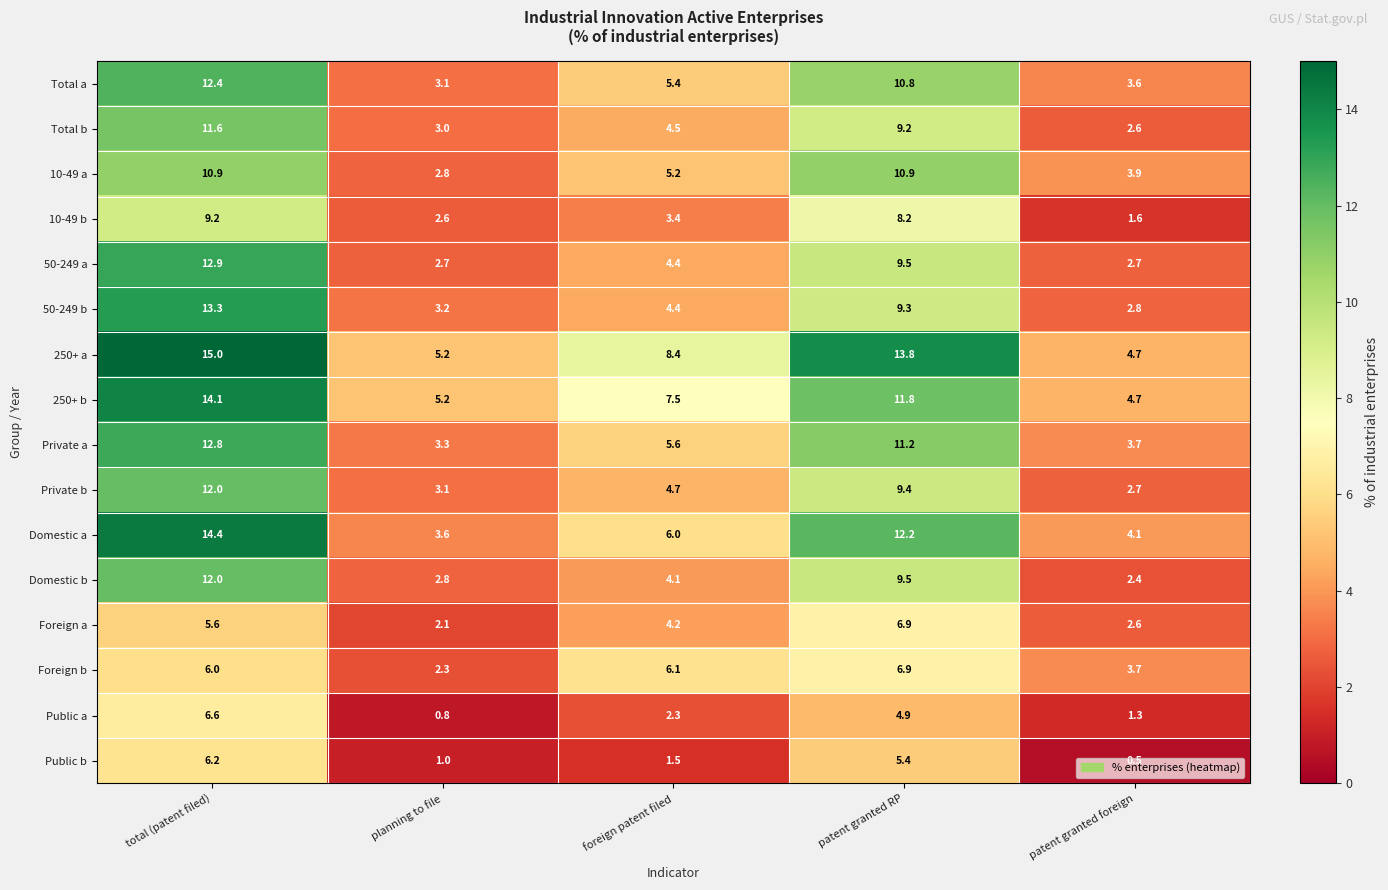

List the labels in order of Foreign b value, largest first.

patent granted RP, foreign patent filed, total (patent filed), patent granted foreign, planning to file